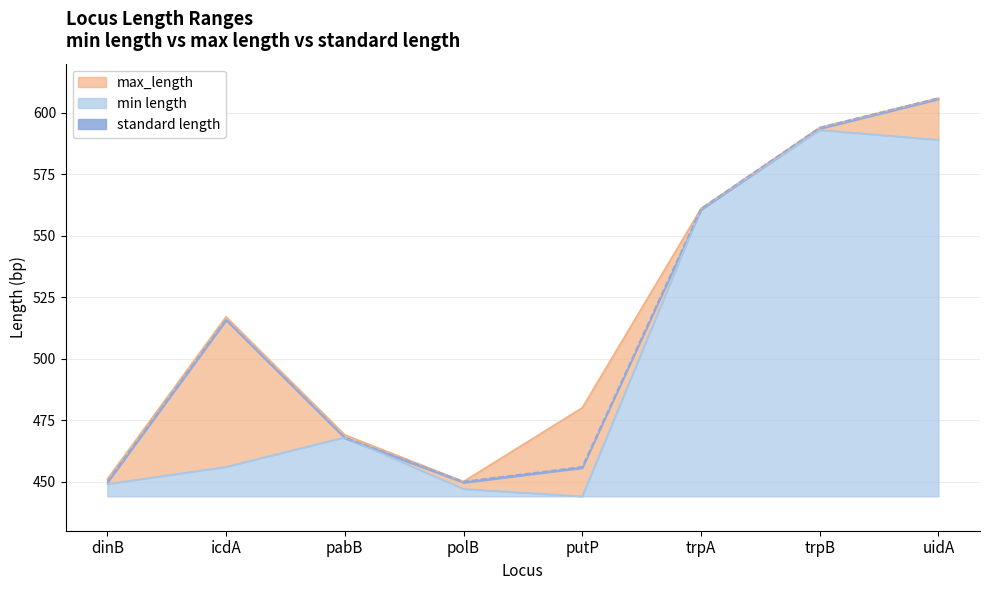

Between icdA and polB, which series saw the biggest shift?

max_length